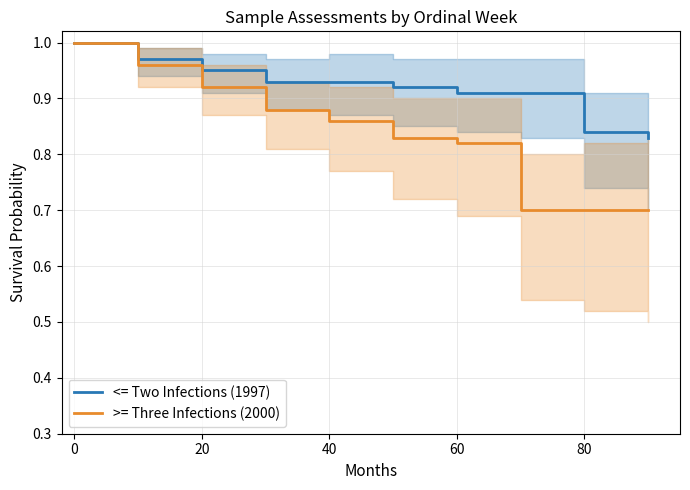

The value of <= Two Infections (1997) at 40 is 0.4. True or false?

False